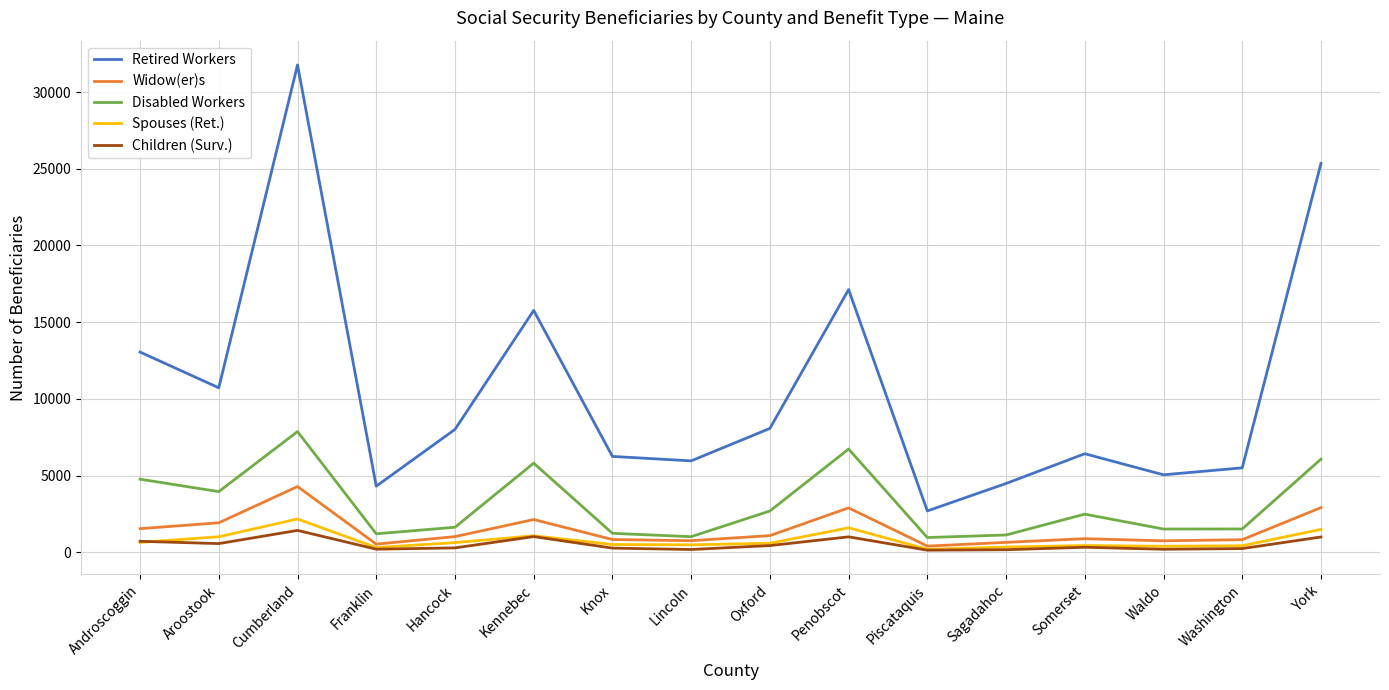

Between Franklin and Kennebec, which series saw the biggest shift?

Retired Workers